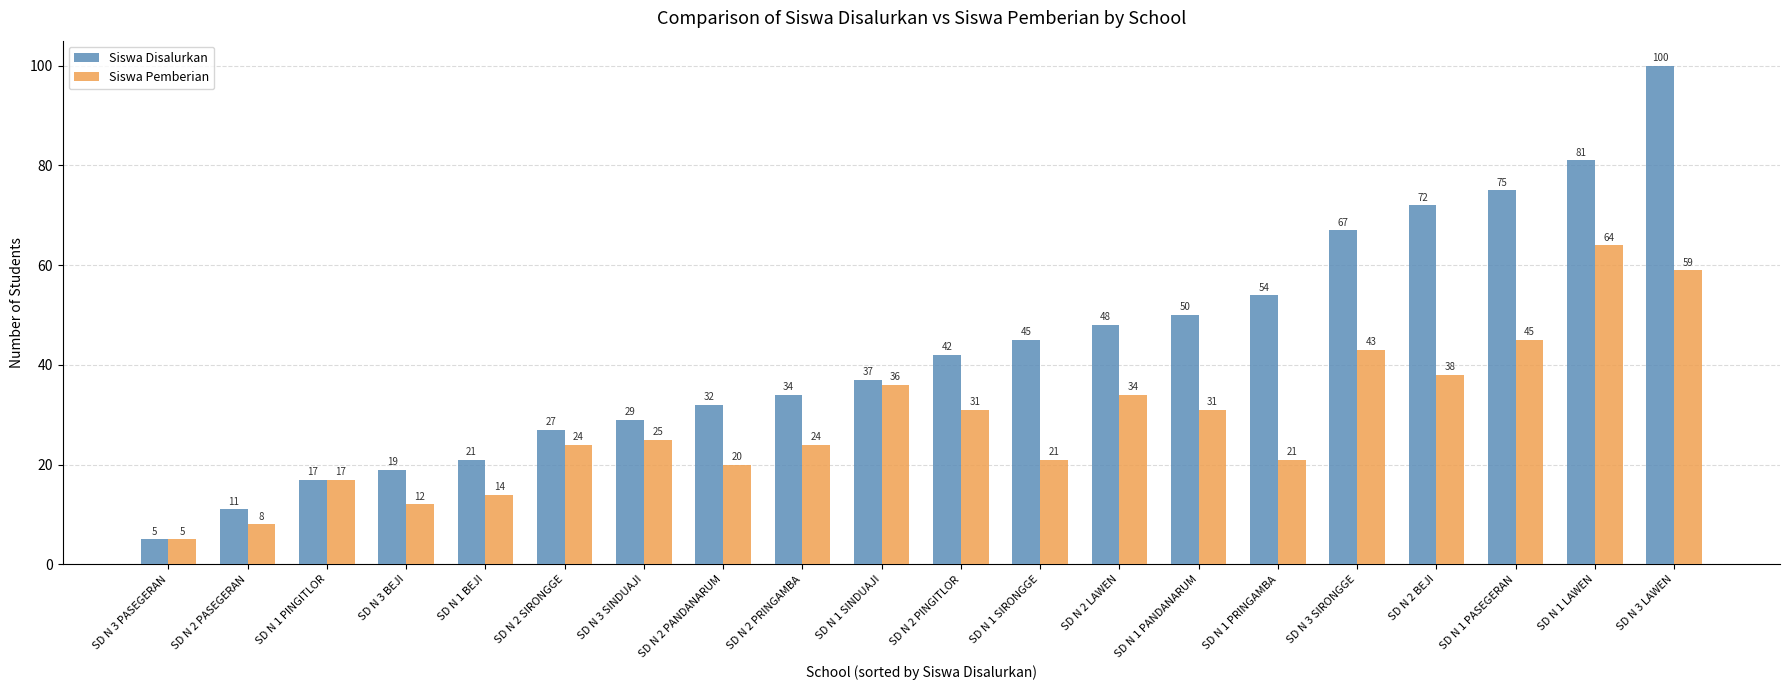

Rank the categories by Siswa Disalurkan value from highest to lowest.

SD N 3 LAWEN, SD N 1 LAWEN, SD N 1 PASEGERAN, SD N 2 BEJI, SD N 3 SIRONGGE, SD N 1 PRINGAMBA, SD N 1 PANDANARUM, SD N 2 LAWEN, SD N 1 SIRONGGE, SD N 2 PINGITLOR, SD N 1 SINDUAJI, SD N 2 PRINGAMBA, SD N 2 PANDANARUM, SD N 3 SINDUAJI, SD N 2 SIRONGGE, SD N 1 BEJI, SD N 3 BEJI, SD N 1 PINGITLOR, SD N 2 PASEGERAN, SD N 3 PASEGERAN